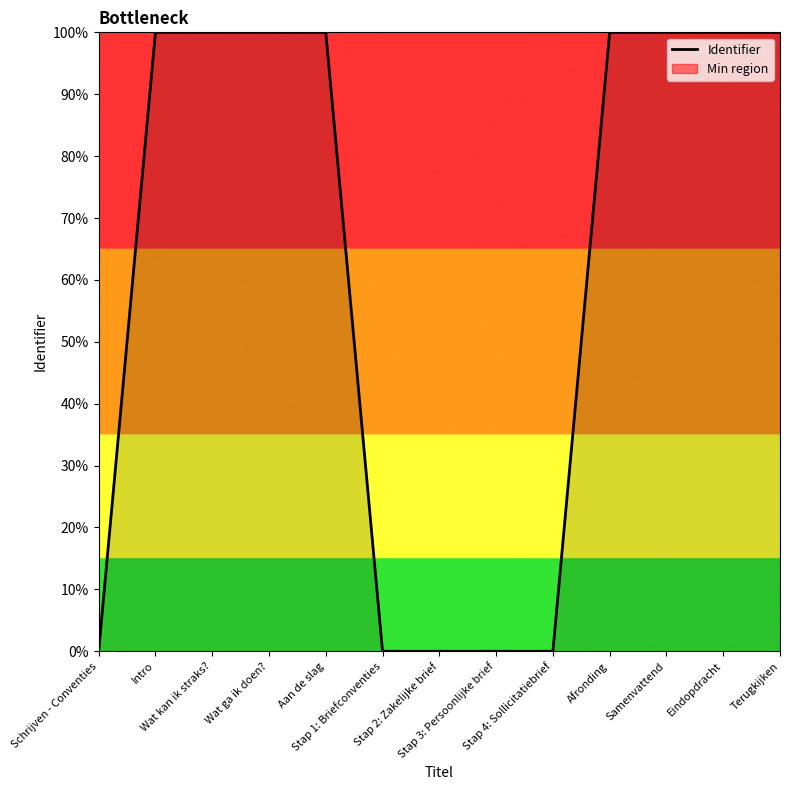

Rank the categories by value from highest to lowest.

Terugkijken, Eindopdracht, Samenvattend, Afronding, Aan de slag, Wat ga ik doen?, Wat kan ik straks?, Intro, Stap 4: Sollicitatiebrief, Stap 3: Persoonlijke brief, Stap 2: Zakelijke brief, Stap 1: Briefconventies, Schrijven - Conventies